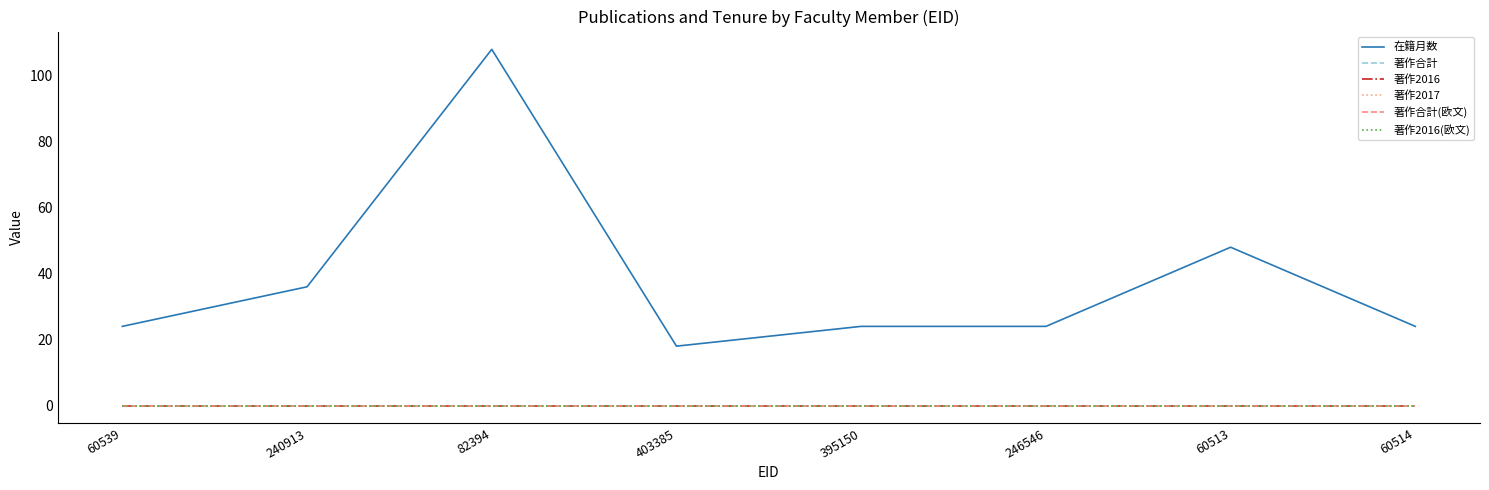

What is the difference between the highest and lowest values at 246546?

24